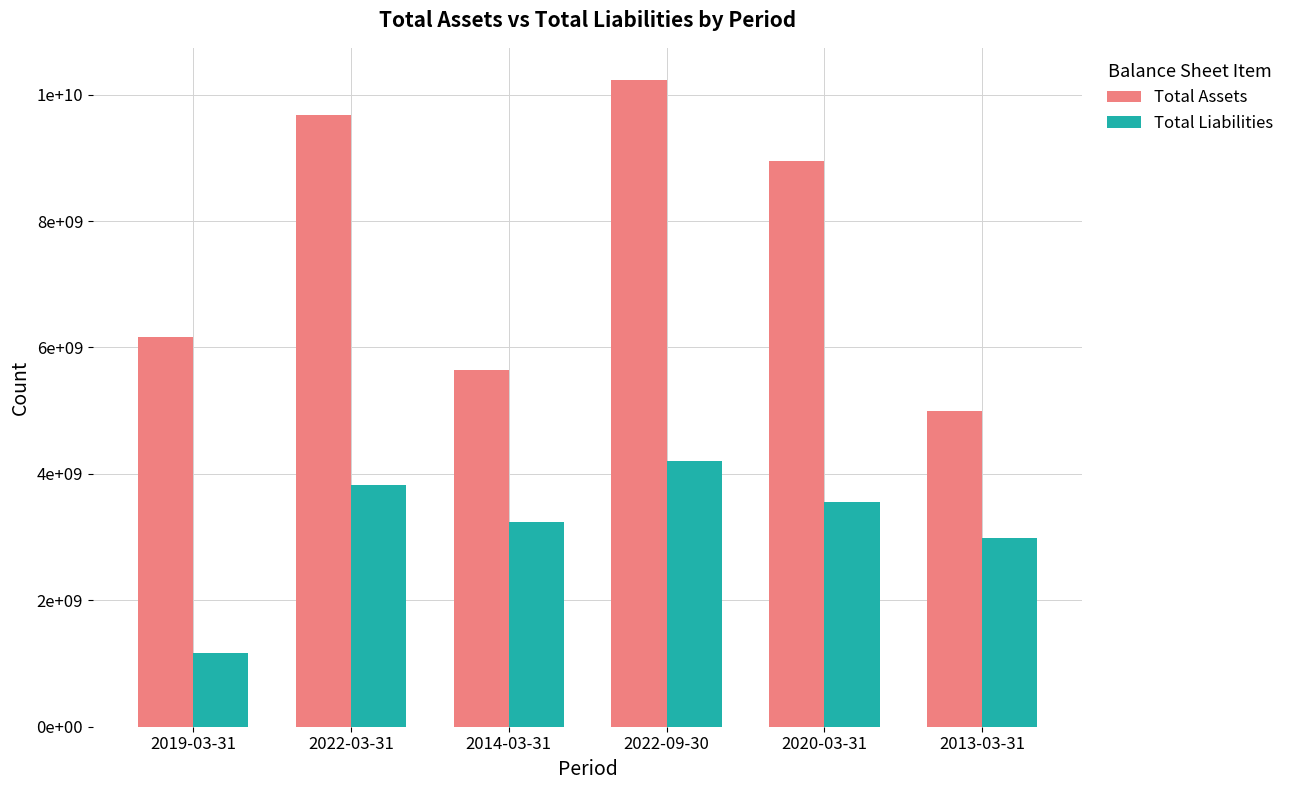

At which label is Total Liabilities closest to 2682023500?

2013-03-31